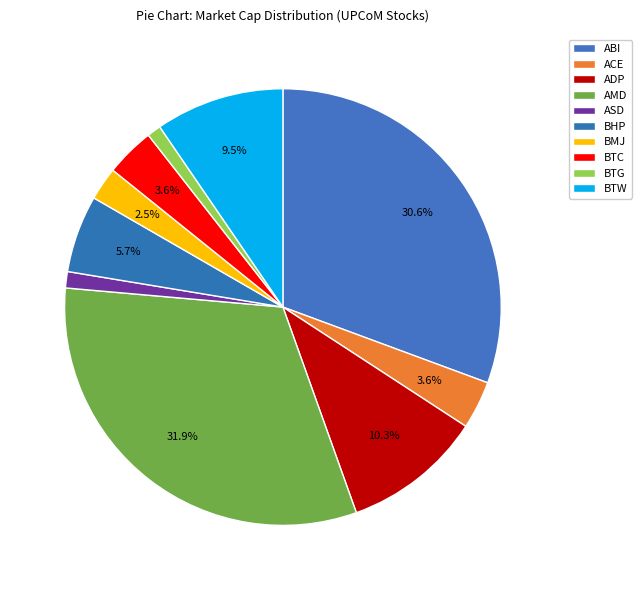

How many segments does this pie chart have?

10